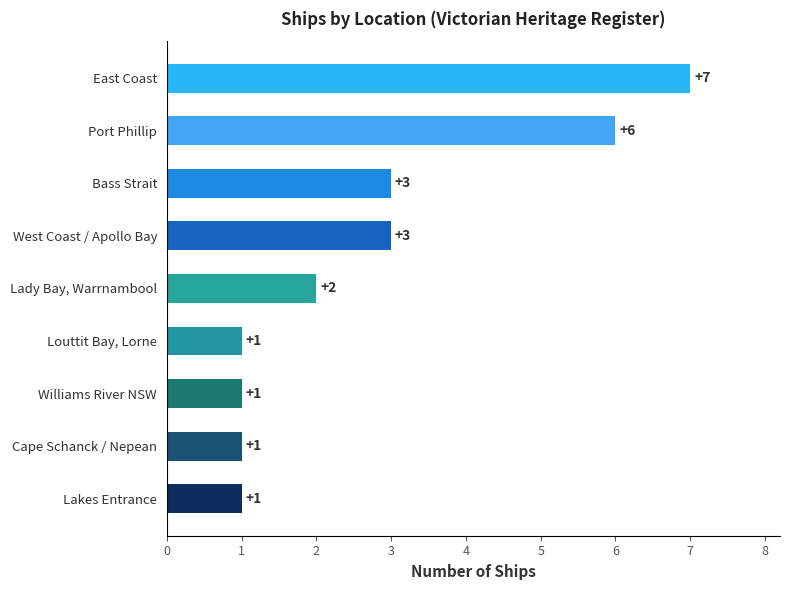

What is the change in value from Lady Bay, Warrnambool to West Coast / Apollo Bay?

+1